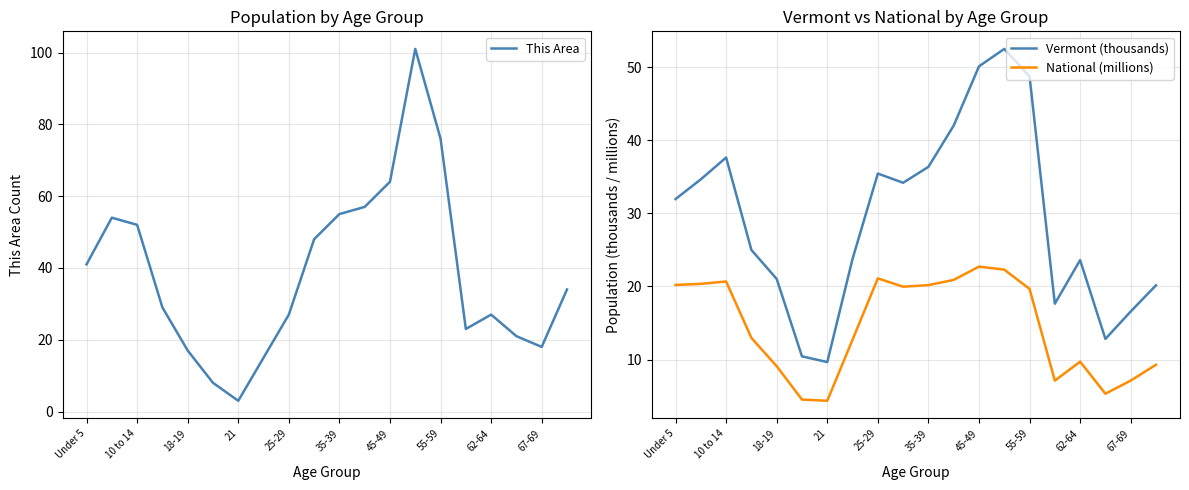

How many intersections are there between This Area and Vermont (thousands)?

2